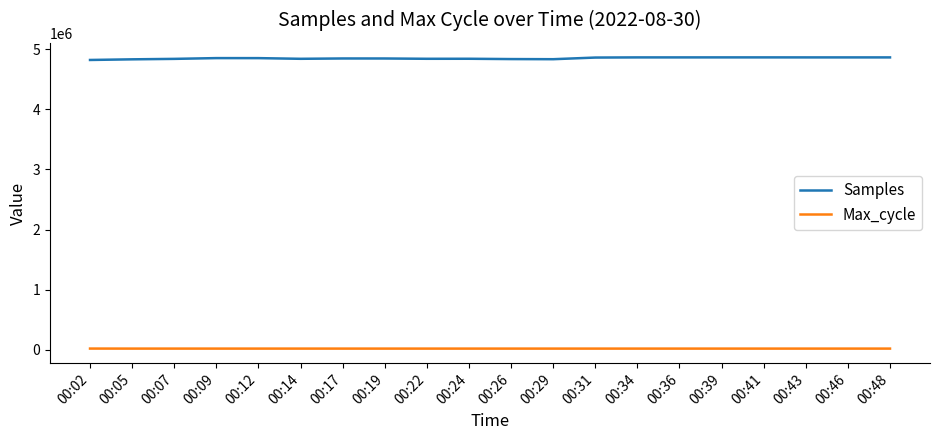

Does the chart display data point markers on the line(s)?

No